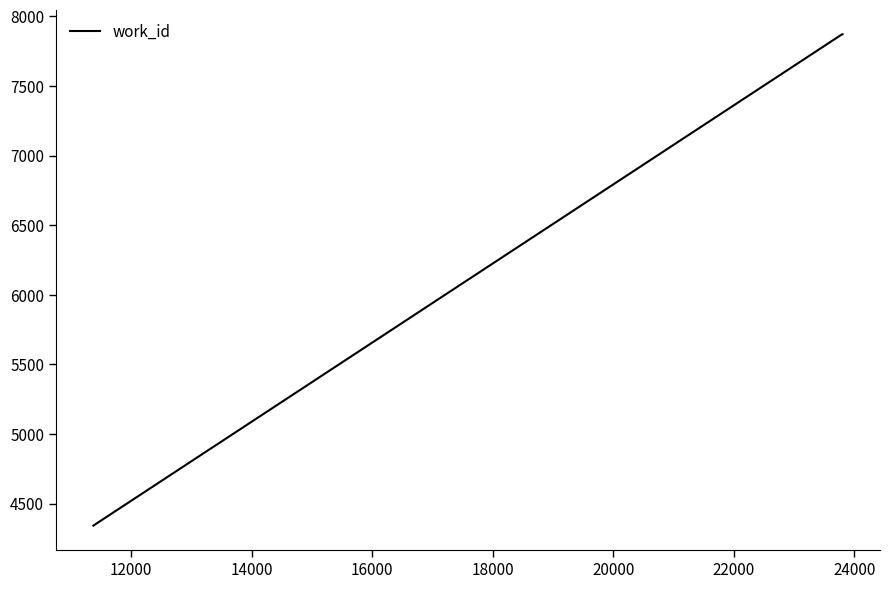

Is this an area chart (filled region under the line)?

No